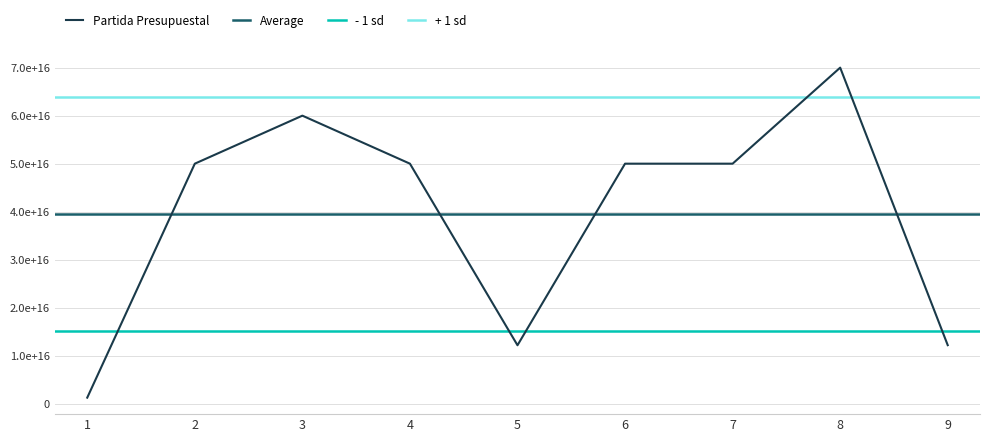

At which category does the data reach its first local peak?

3